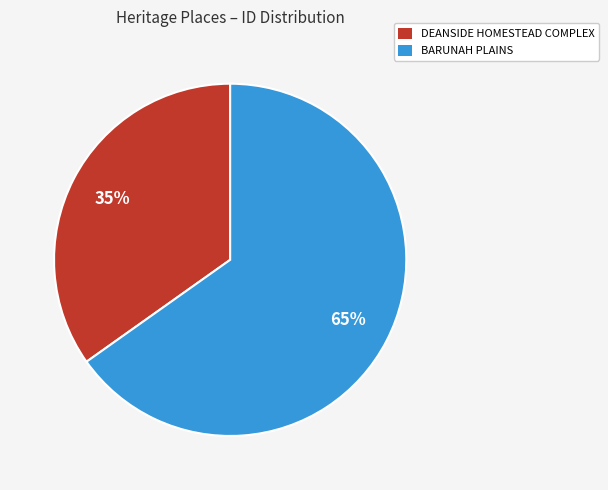

How many slices are in this pie chart?

2